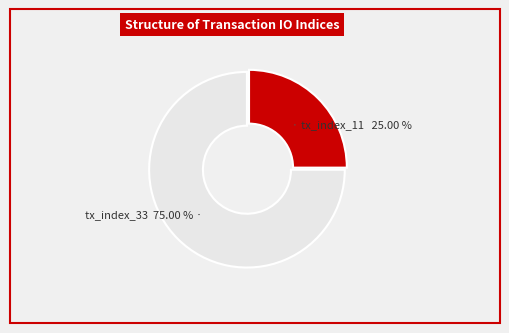

Rank the categories by value from highest to lowest.

tx_index_33, tx_index_11